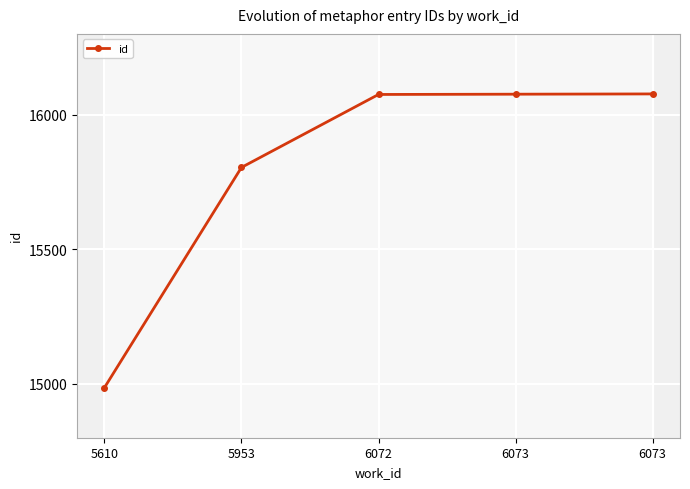

How many lines are shown in the chart?

1